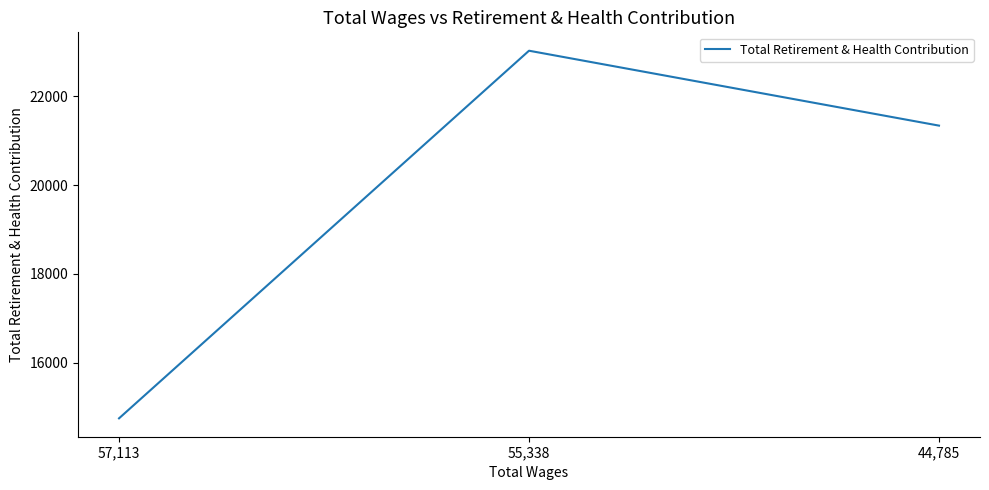

How many values are between 14749 and 23028?

3